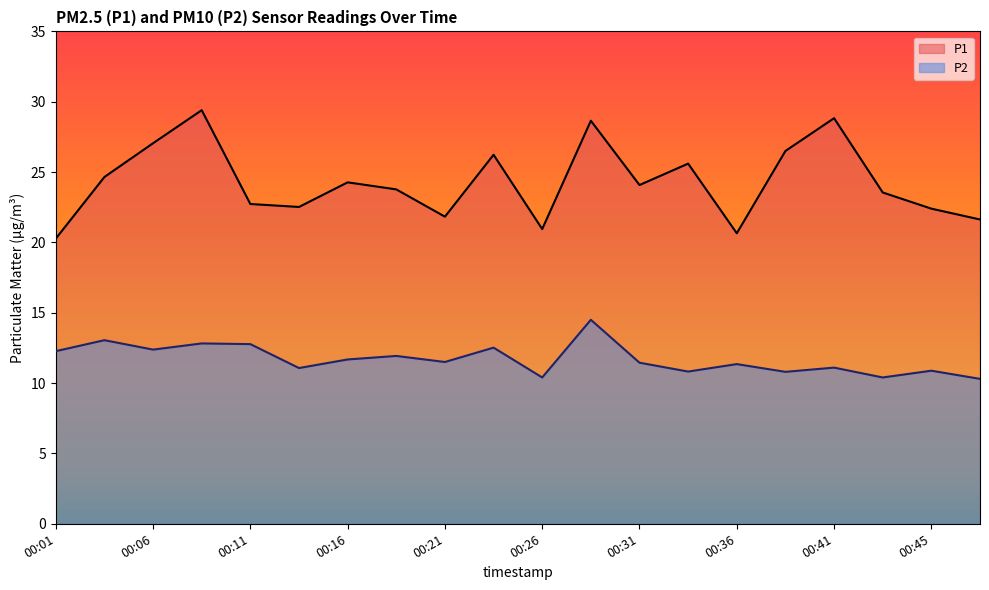

At how many categories does at least one series exceed 15?

20